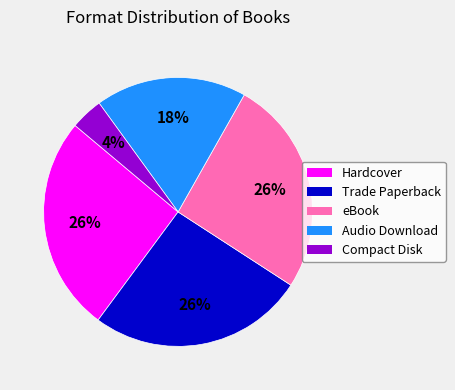

Is it true that Trade Paperback is 26% of the pie?

True